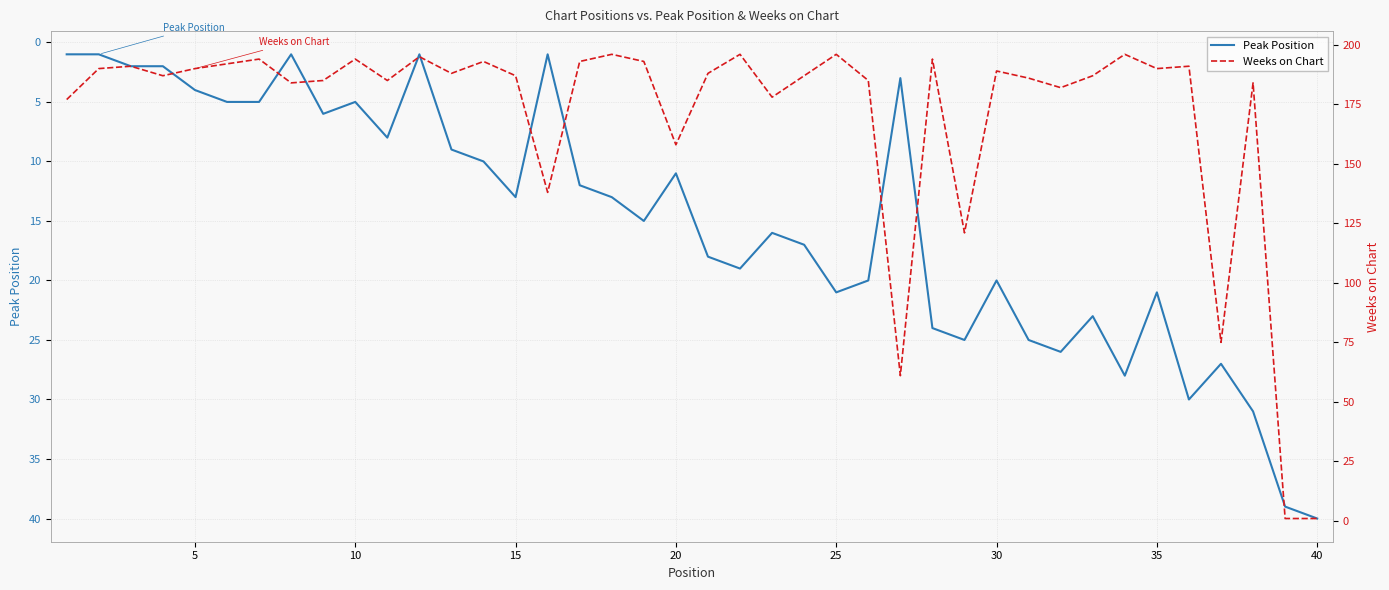

At which label does Peak Position reach its peak?

40